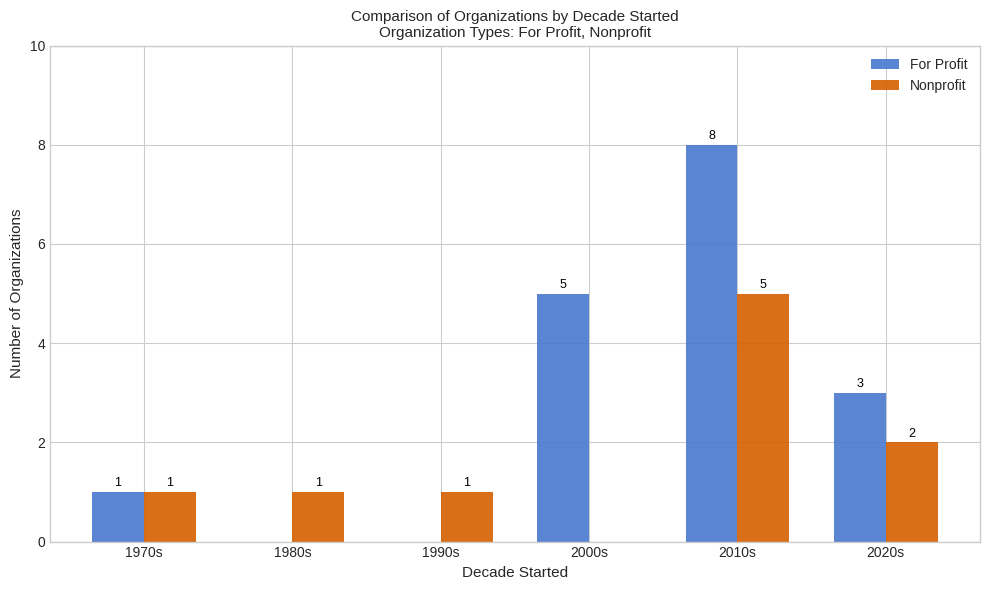

Reading left to right, extract all data points from this chart.

For Profit: 1970s=1	1980s=0	1990s=0	2000s=5	2010s=8	2020s=3
Nonprofit: 1970s=1	1980s=1	1990s=1	2000s=0	2010s=5	2020s=2